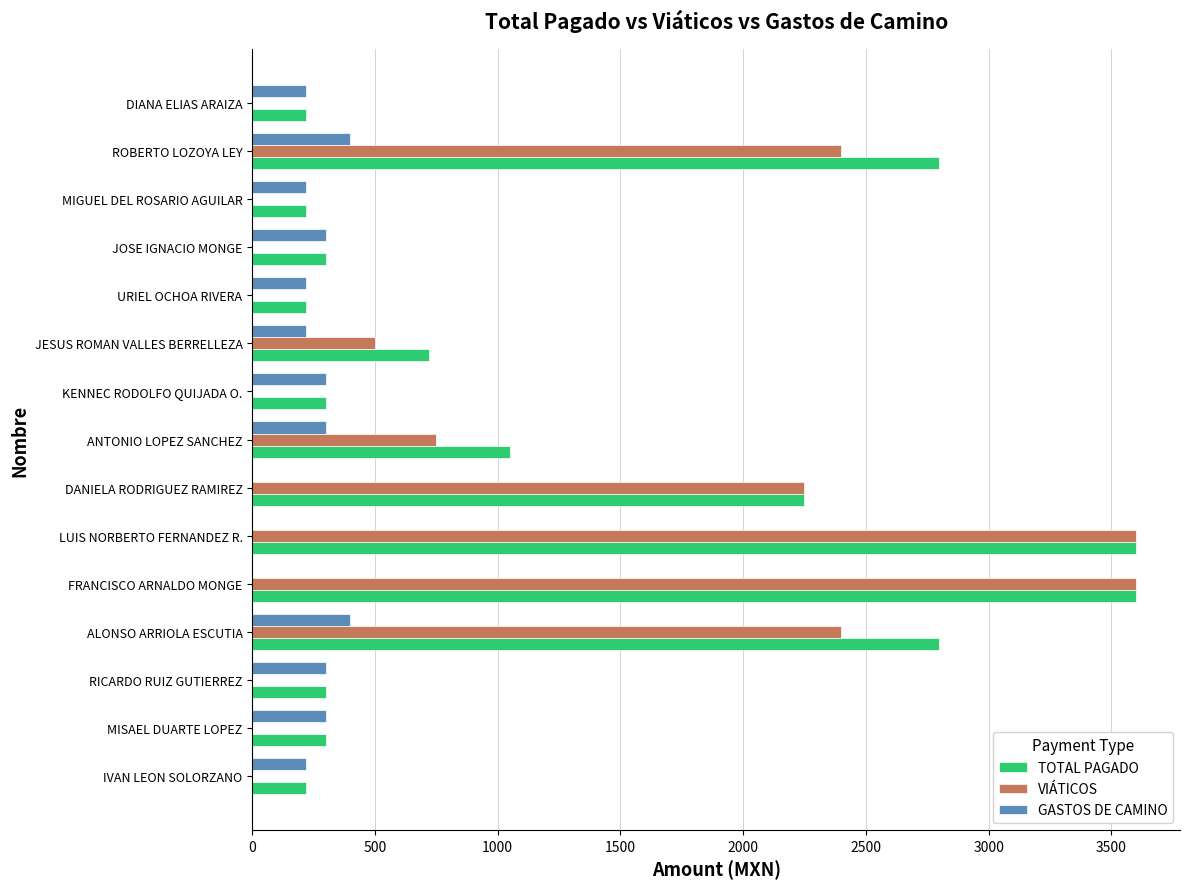

Where is VIÁTICOS nearest to the value 1800?

DANIELA RODRIGUEZ RAMIREZ